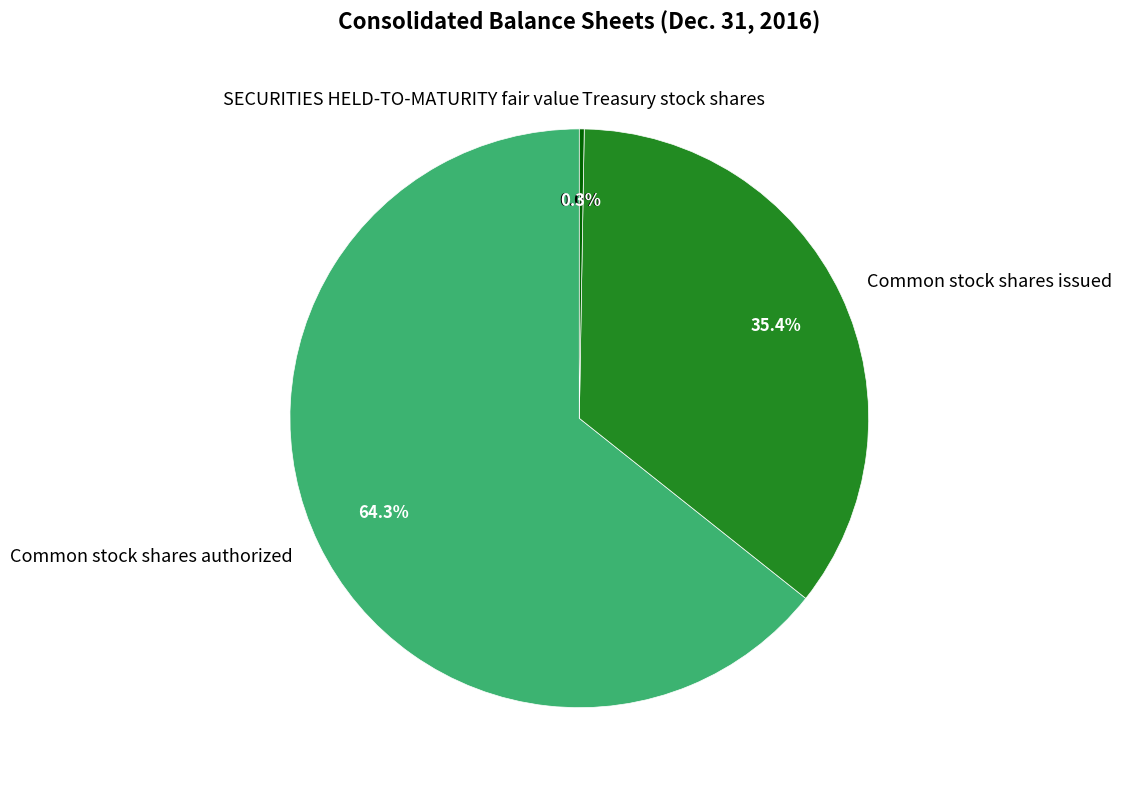

Is there any slice that represents more than half of the pie?

Yes